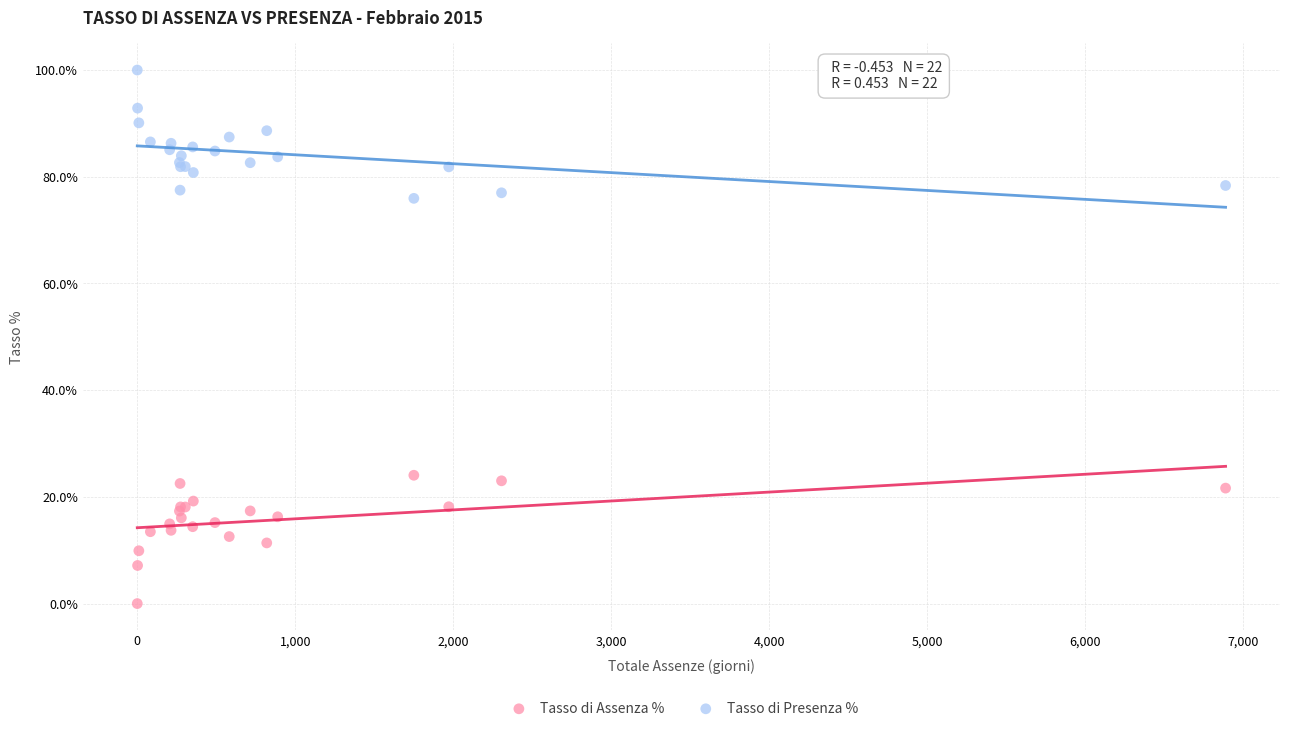

What is the X range (max minus min) for the scatter plot?

6890.0